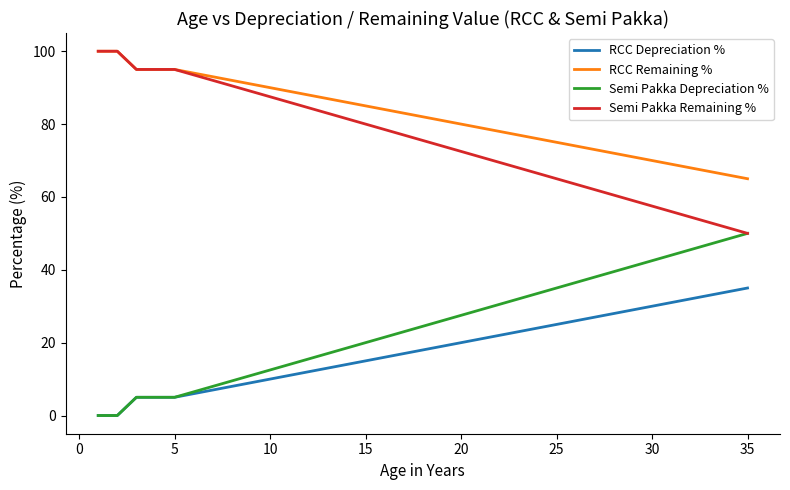

Reading left to right, list all the values displayed in this chart.

RCC Depreciation %: 0.0	0.0	5.0	5.0	5.0	6.0	7.0	8.0	9.0	10.0	11.0	12.0	13.0	14.0	15.0	16.0	17.0	18.0	19.0	20.0	21.0	22.0	23.0	24.0	25.0	26.0	27.0	28.0	29.0	30.0	31.0	32.0	33.0	34.0	35.0
RCC Remaining %: 100.0	100.0	95.0	95.0	95.0	94.0	93.0	92.0	91.0	90.0	89.0	88.0	87.0	86.0	85.0	84.0	83.0	82.0	81.0	80.0	79.0	78.0	77.0	76.0	75.0	74.0	73.0	72.0	71.0	70.0	69.0	68.0	67.0	66.0	65.0
Semi Pakka Depreciation %: 0.0	0.0	5.0	5.0	5.0	6.5	8.0	9.5	11.0	12.5	14.0	15.5	17.0	18.5	20.0	21.5	23.0	24.5	26.0	27.5	29.0	30.5	32.0	33.5	35.0	36.5	38.0	39.5	41.0	42.5	44.0	45.5	47.0	48.5	50.0
Semi Pakka Remaining %: 100.0	100.0	95.0	95.0	95.0	93.5	92.0	90.5	89.0	87.5	86.0	84.5	83.0	81.5	80.0	78.5	77.0	75.5	74.0	72.5	71.0	69.5	68.0	66.5	65.0	63.5	62.0	60.5	59.0	57.5	56.0	54.5	53.0	51.5	50.0